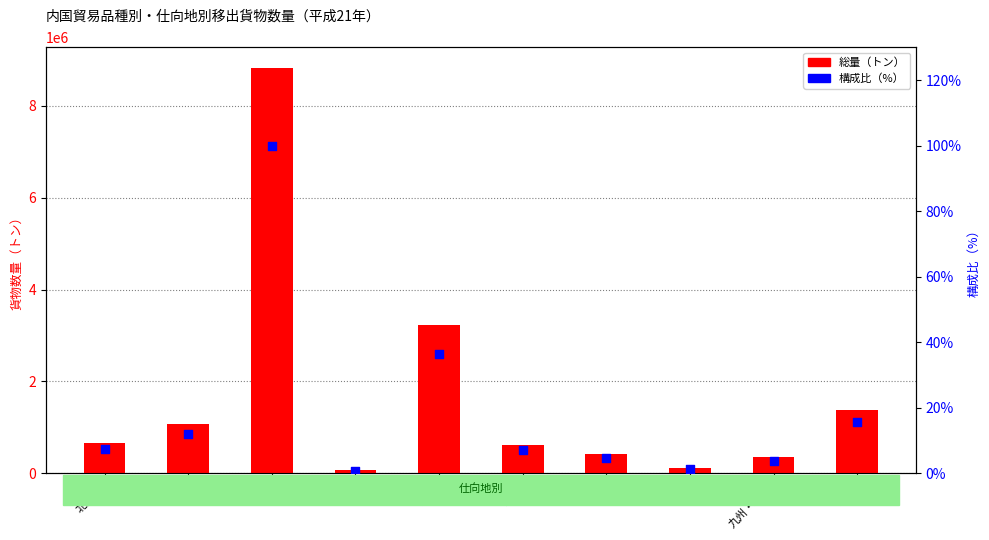

What is the total value across all series at 四国?

118761.3